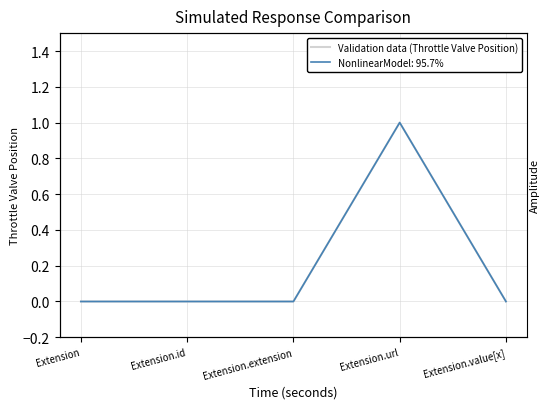

Reading left to right, list all the values displayed in this chart.

Extension=0	Extension.id=0	Extension.extension=0	Extension.url=1	Extension.value[x]=0